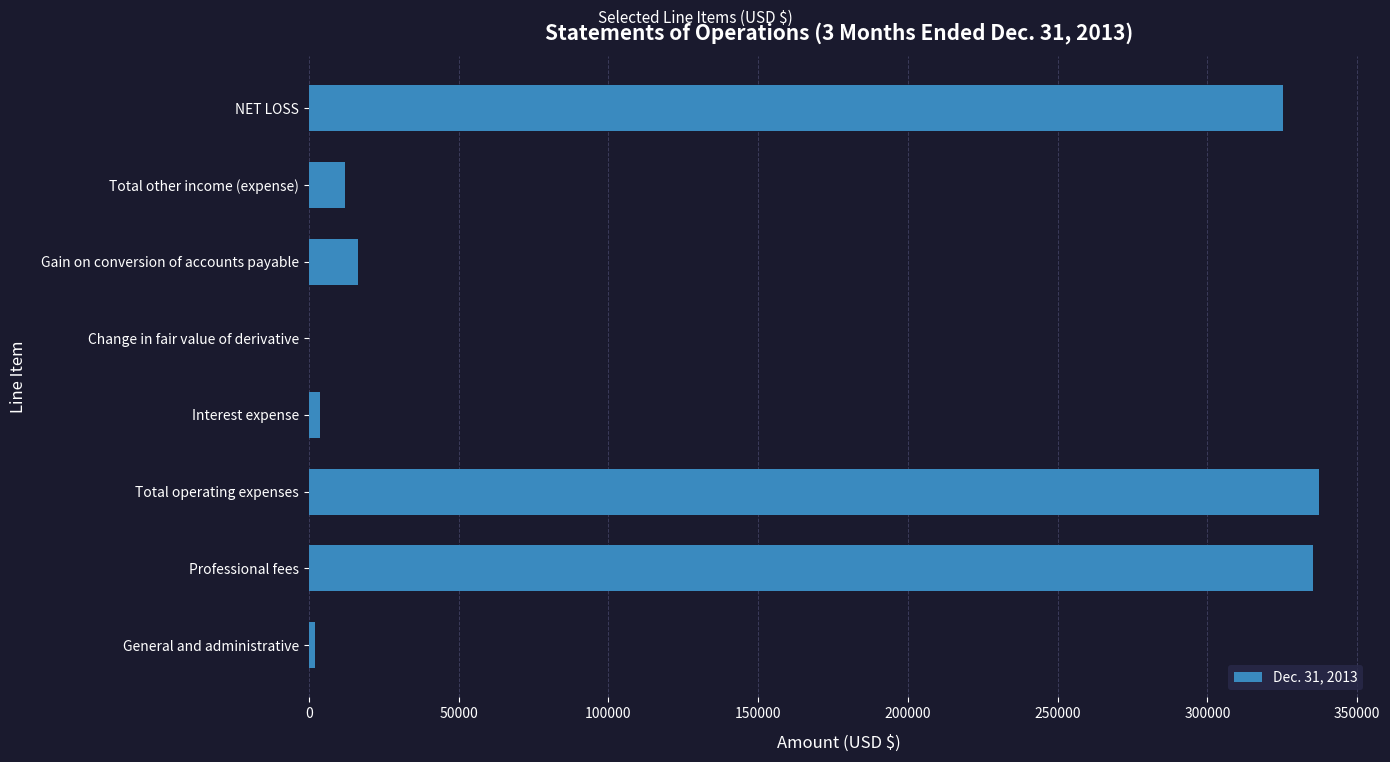

Reading bottom to top, transcribe all the data shown in this chart.

General and administrative=2094	Professional fees=335280	Total operating expenses=337374	Interest expense=3866	Change in fair value of derivative=252	Gain on conversion of accounts payable=16314	Total other income (expense)=12196	NET LOSS=325178